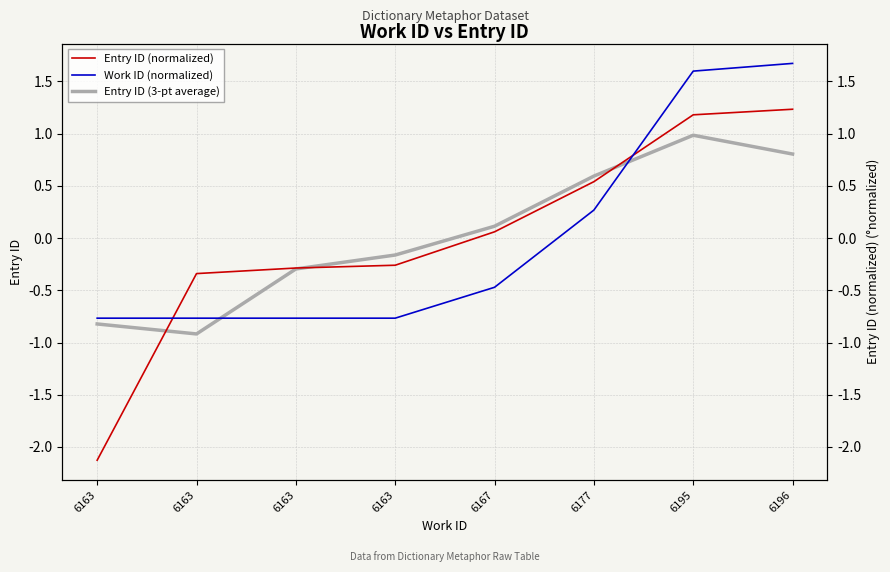

Is it true that Work ID (normalized) equals 1.7 at 6196?

True